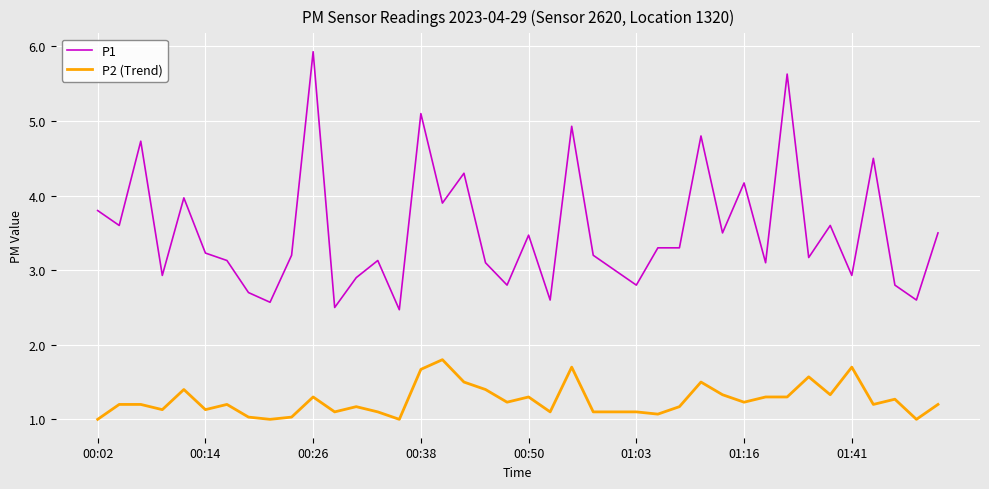

What are all the series names shown in the legend?

P1, P2 (Trend)